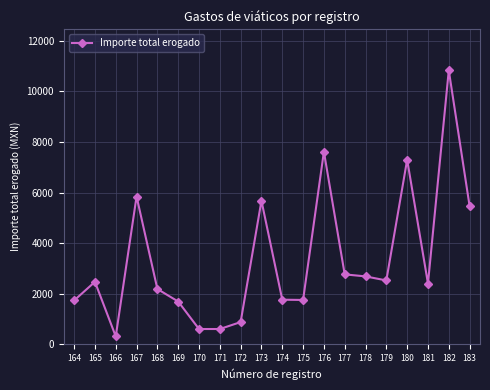

True or false: the data shows 1221.0 at 179.

False